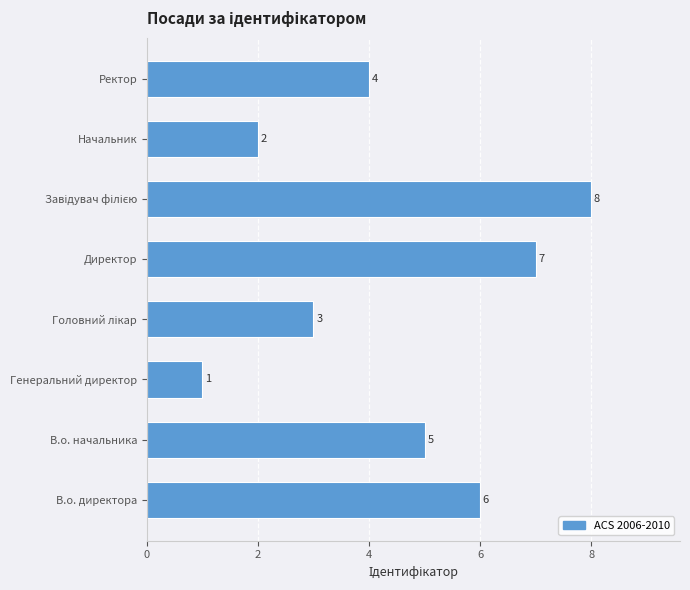

True or false: the data shows 1 at Начальник.

False